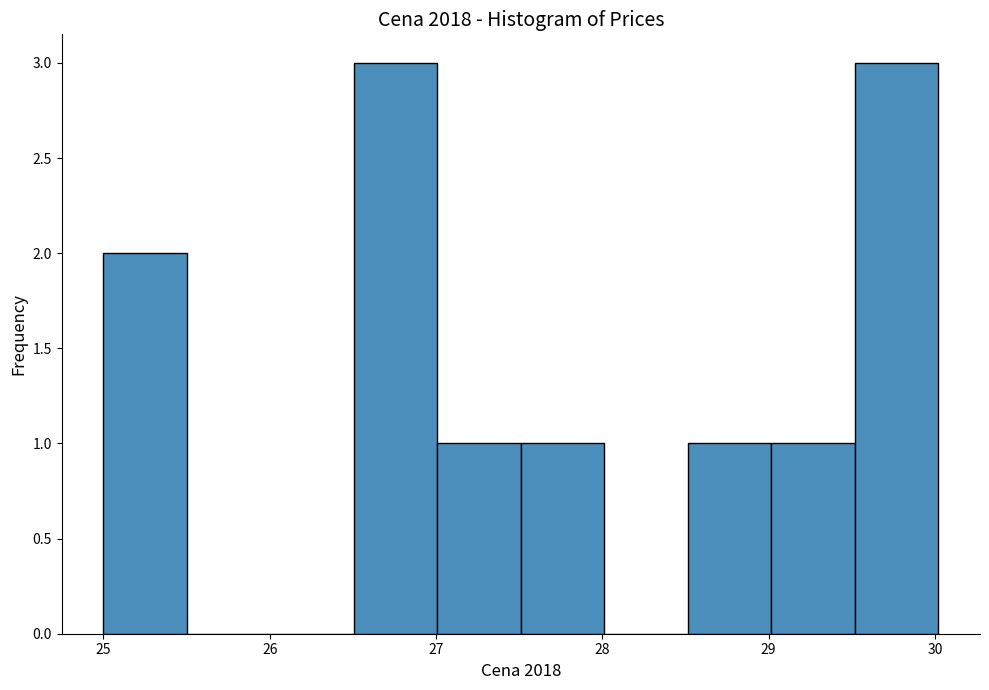

What is the height of the bar covering 29.5 to 30.0 on the x-axis? Neither the bar edges nor the heights are printed on the chart, so give them approximately, as read against the axes.

3